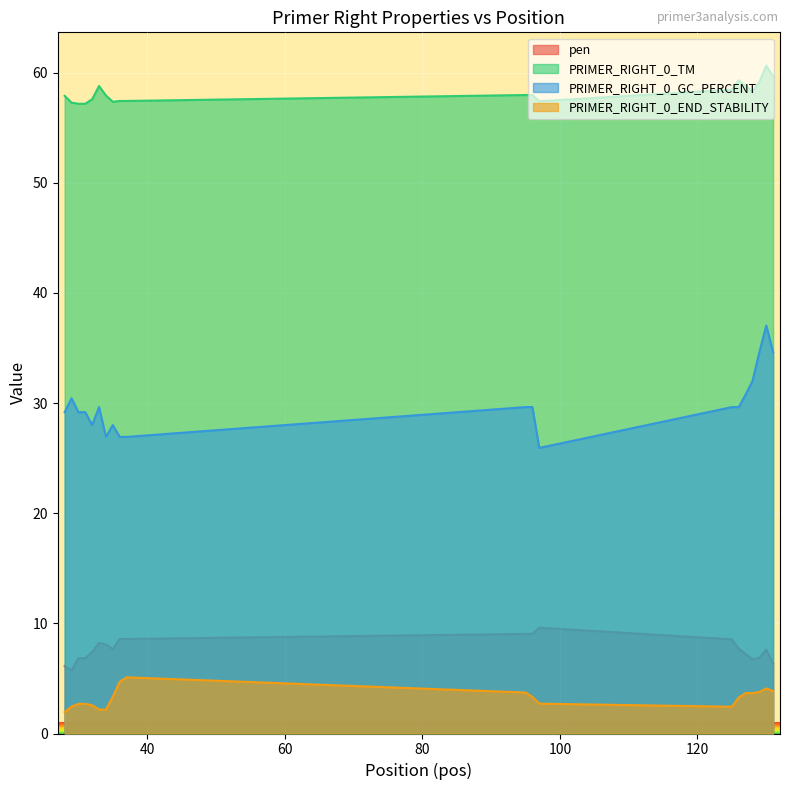

True or false: pen and PRIMER_RIGHT_0_GC_PERCENT cross at least once.

False